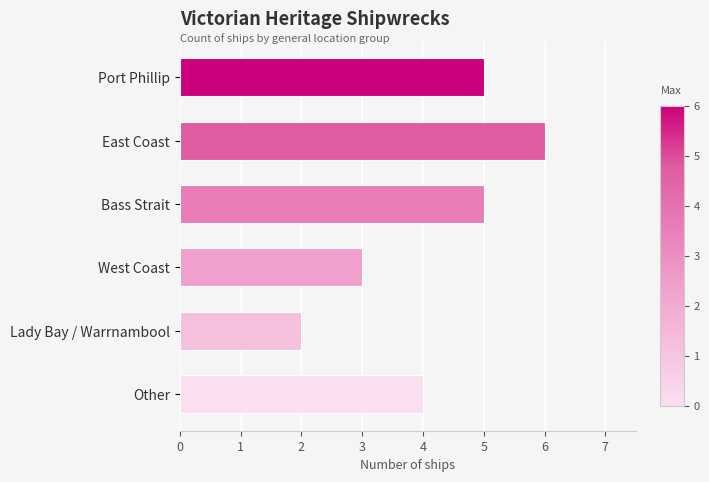

At which category does the chart reach its minimum across all series?

Lady Bay / Warrnambool